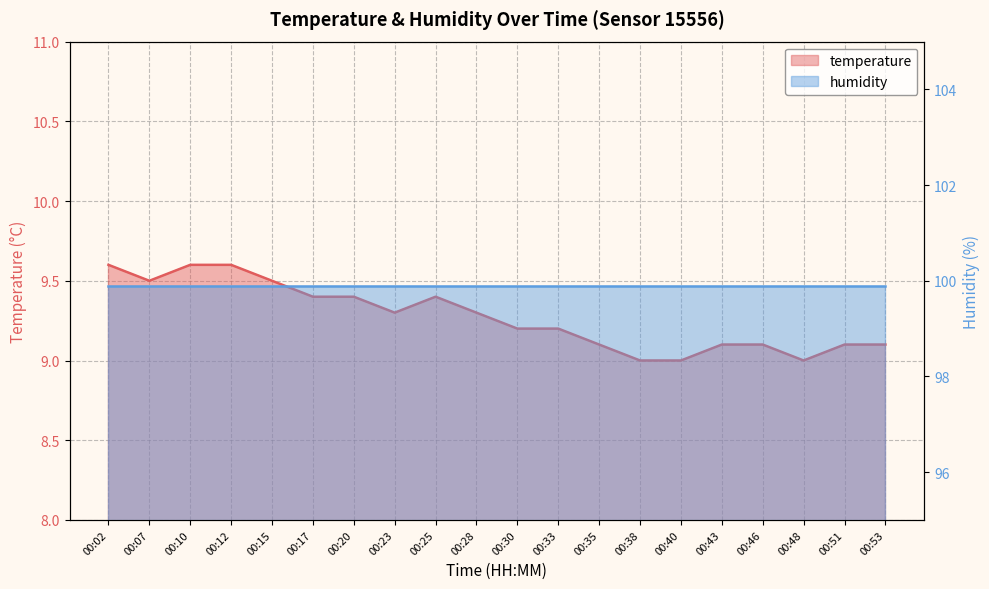

What is the minimum value shown in the chart?

9.0